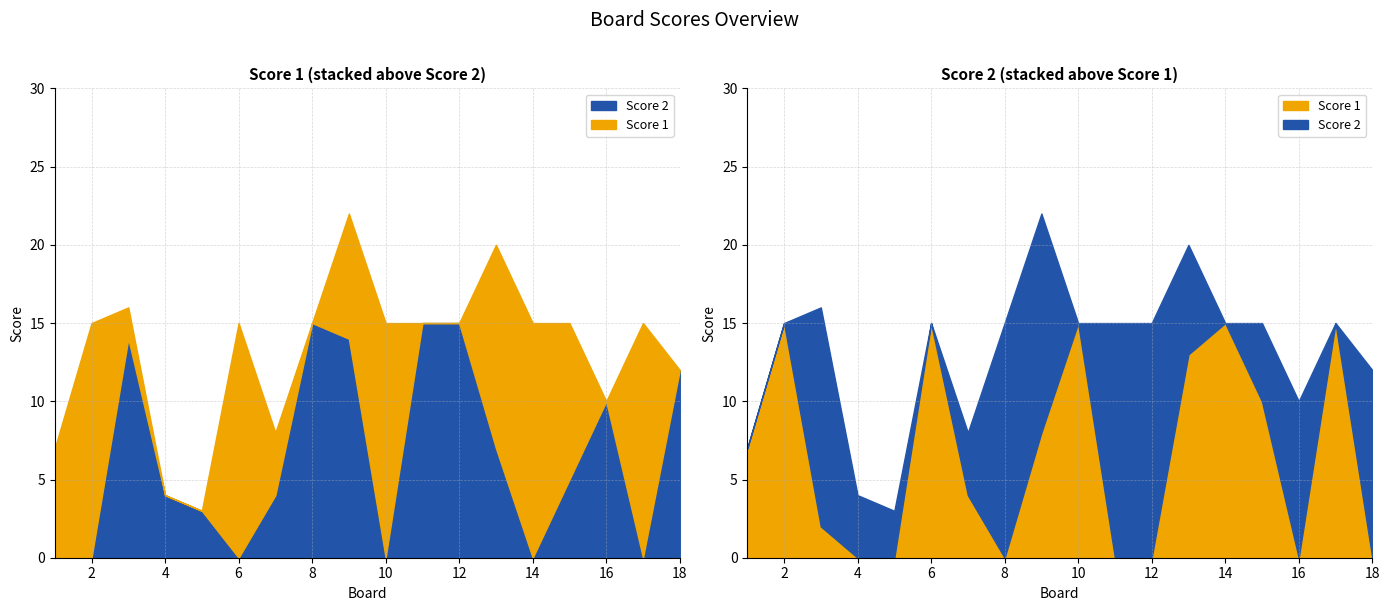

What are all the series names shown in the legend?

Score 1, Score 2